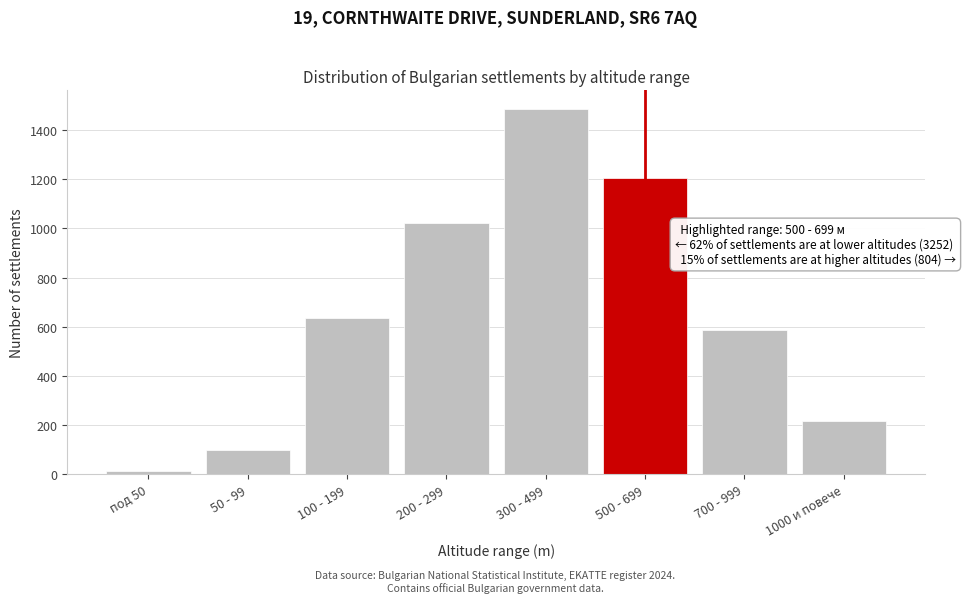

Reading left to right, list all the values displayed in this chart.

12	98	634	1021	1487	1203	587	217